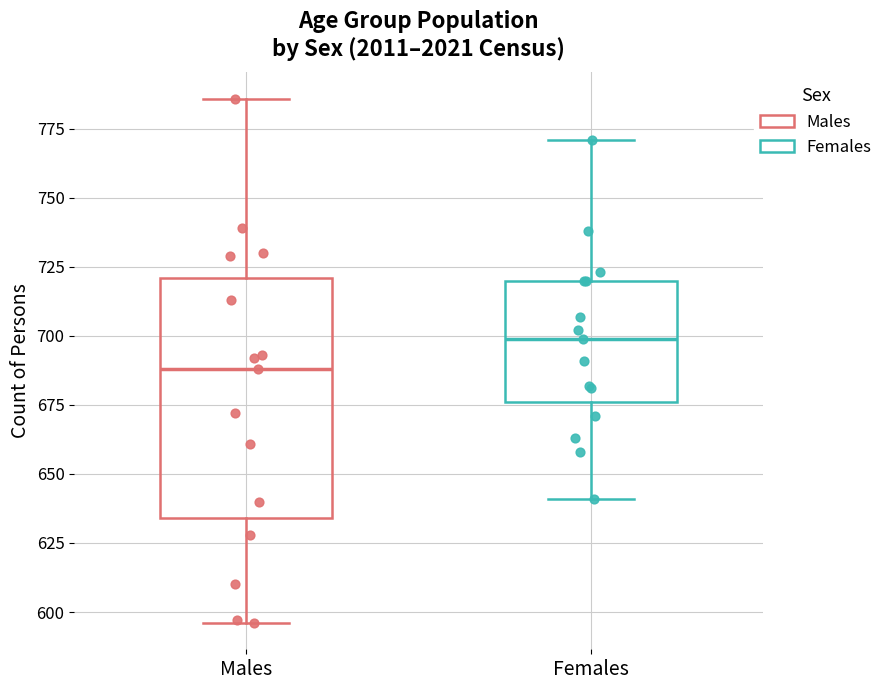

Comparing the boxes themselves (not the whiskers), which one is the tallest?

Males